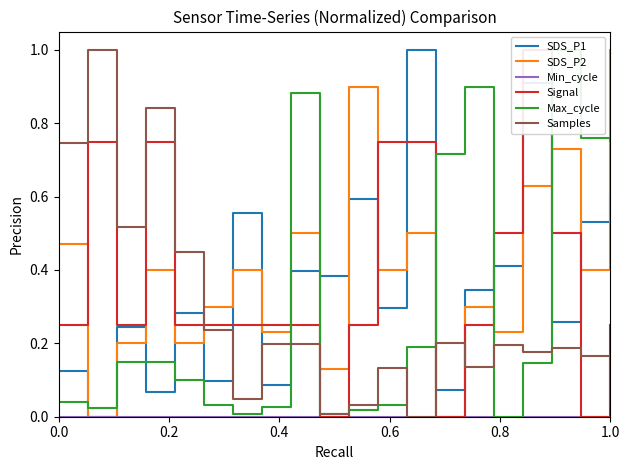

True or false: Signal and Max_cycle cross at least once.

True